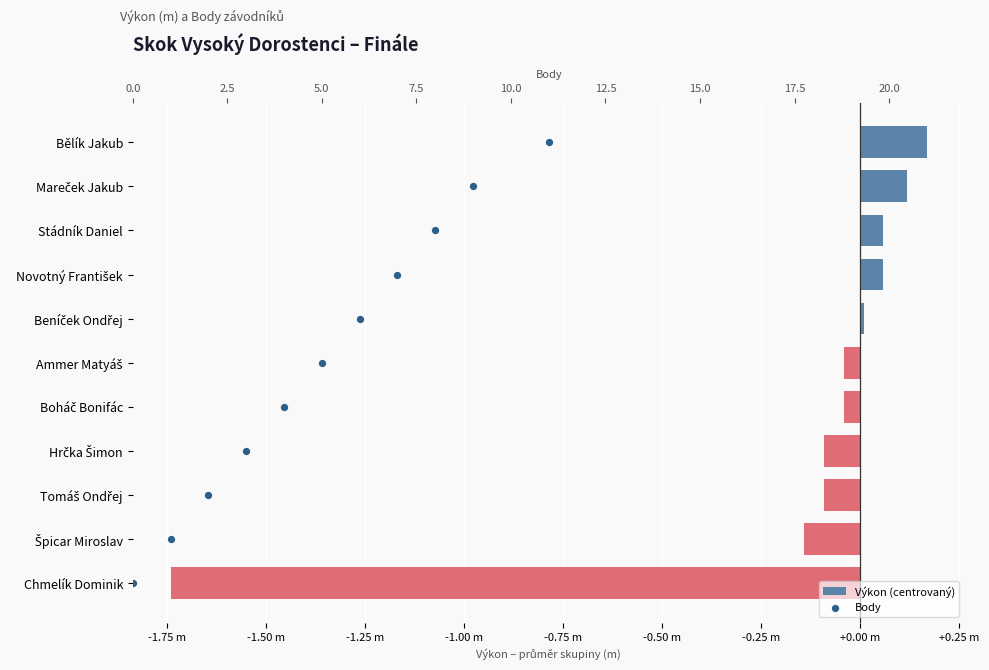

What is the total value across all series at +0.25 m?

8.9